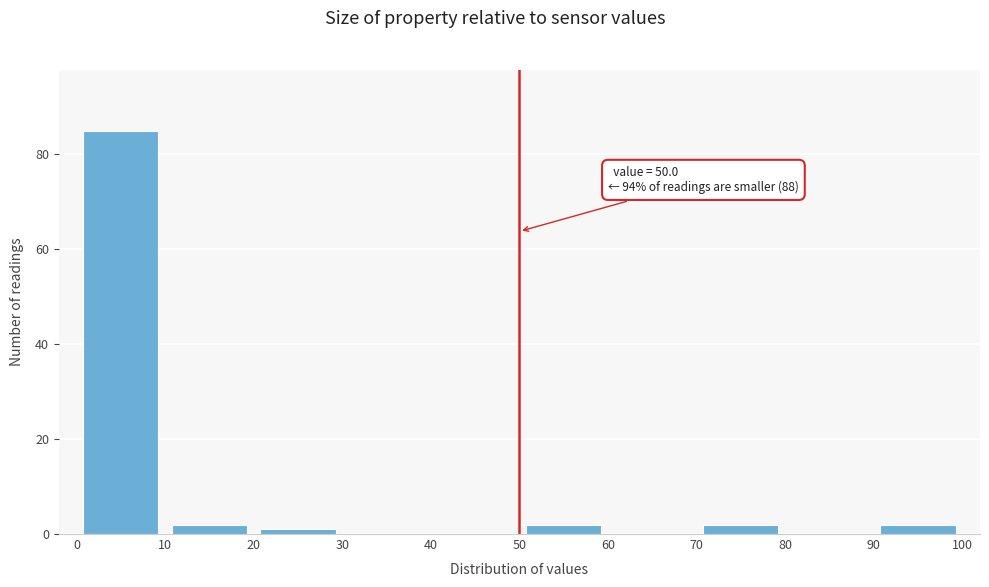

Which range on the x-axis has the tallest bar?

0 to 10